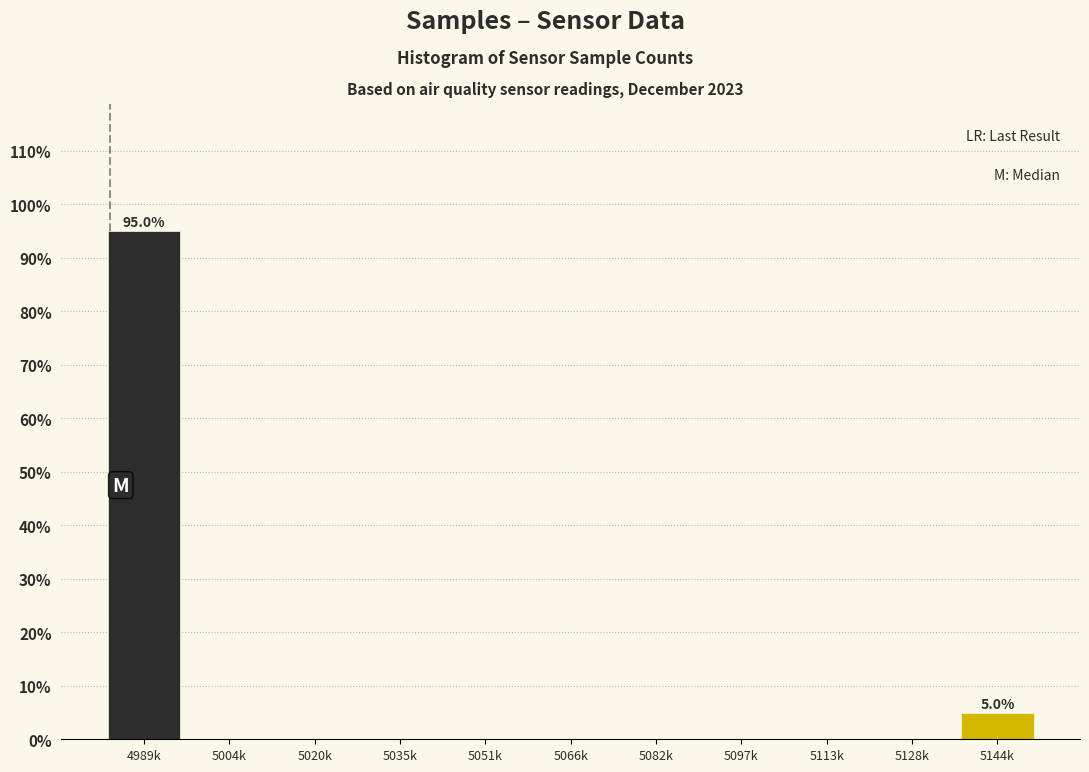

Reading left to right, extract all data points from this chart.

4989k=95	5004k=0	5020k=0	5035k=0	5051k=0	5066k=0	5082k=0	5097k=0	5113k=0	5128k=0	5144k=5